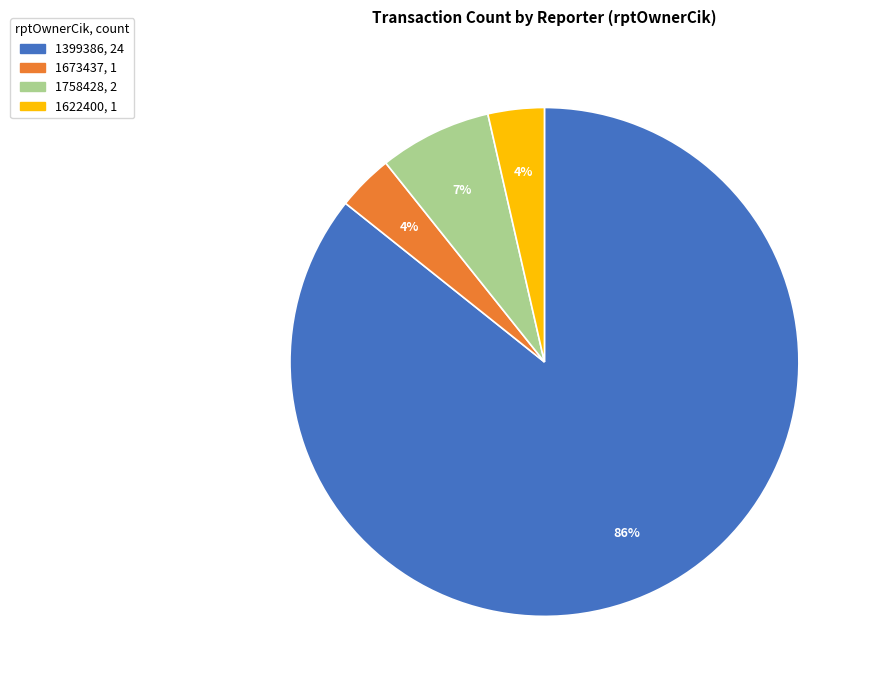

To the nearest percent, what is the average slice percentage?

25%